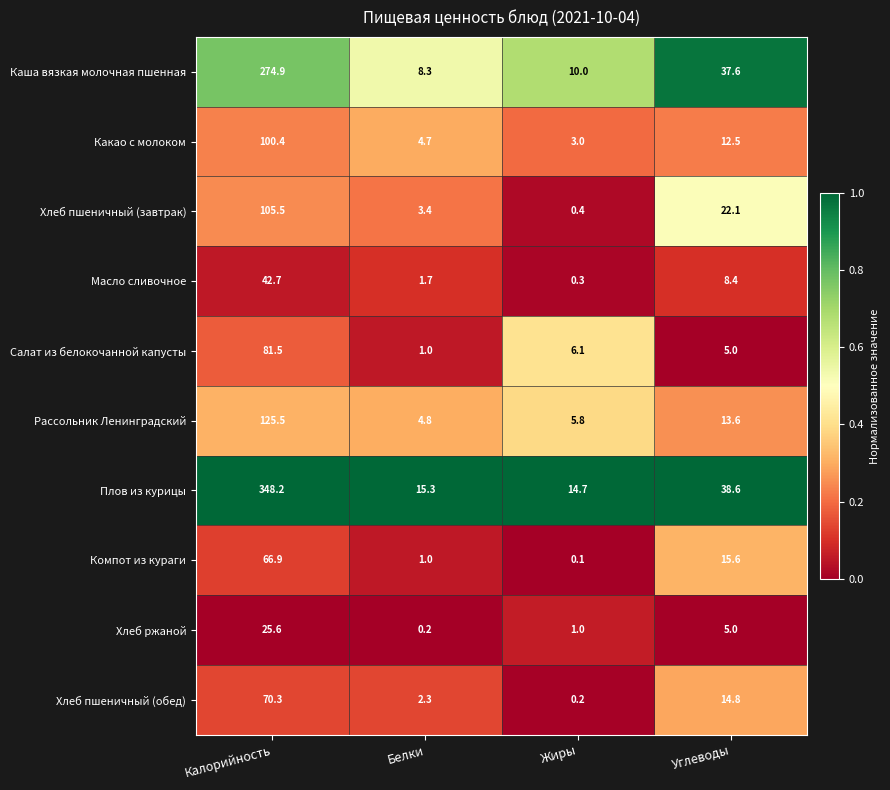

Is it true that Рассольник Ленинградский equals 13.6 at Углеводы?

True